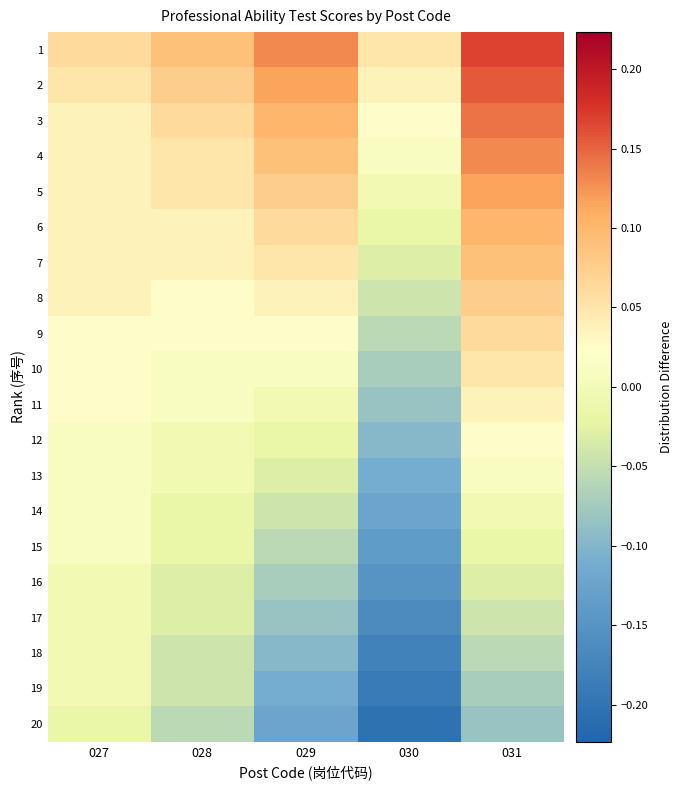

What is the greatest value displayed?

0.2